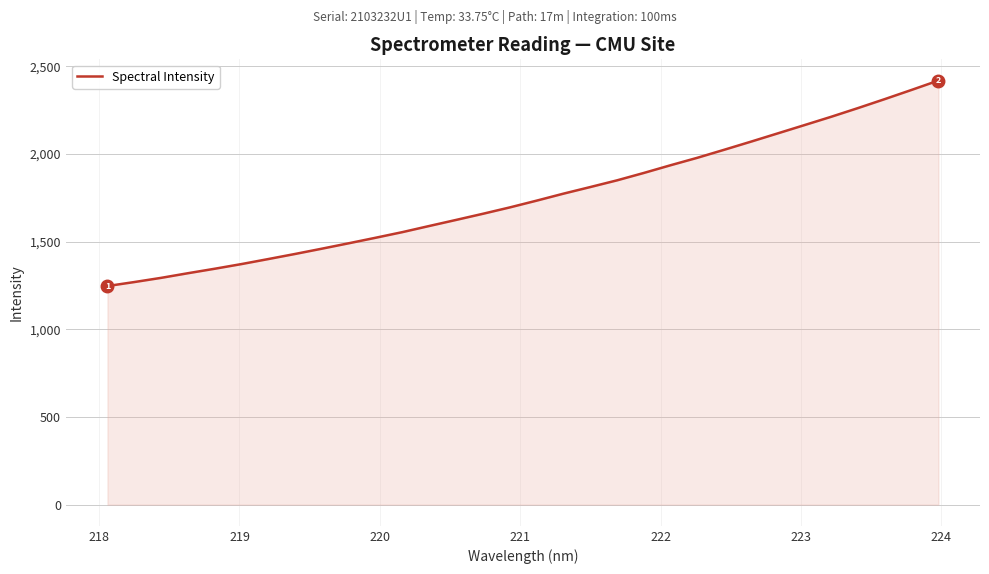

What is the difference between the maximum and minimum values?

1172.3